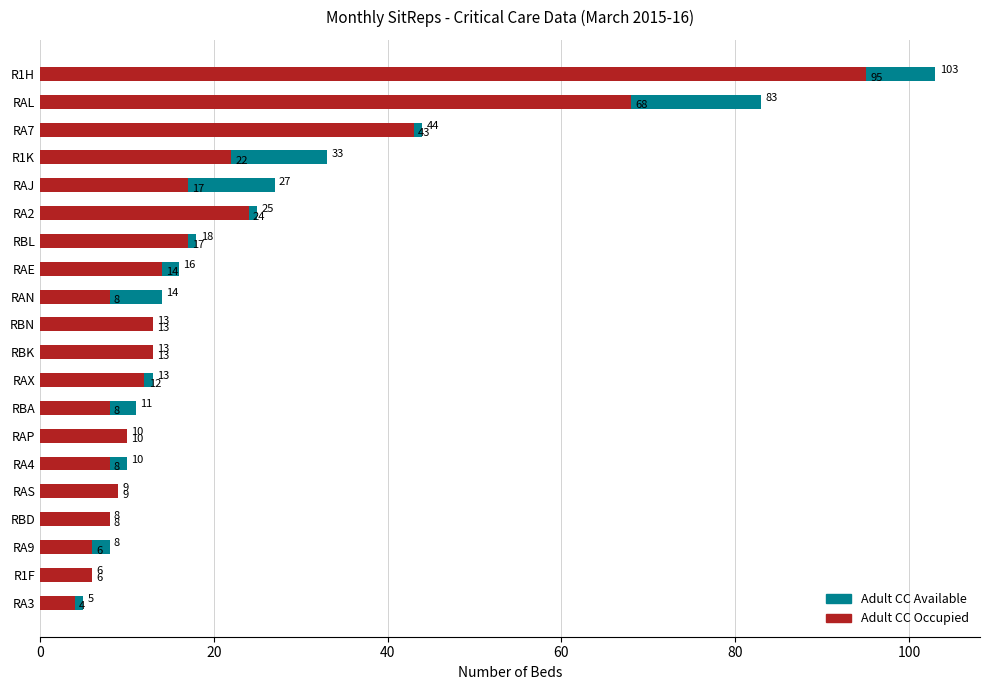

What is the sum of all Adult CC Available values?

469